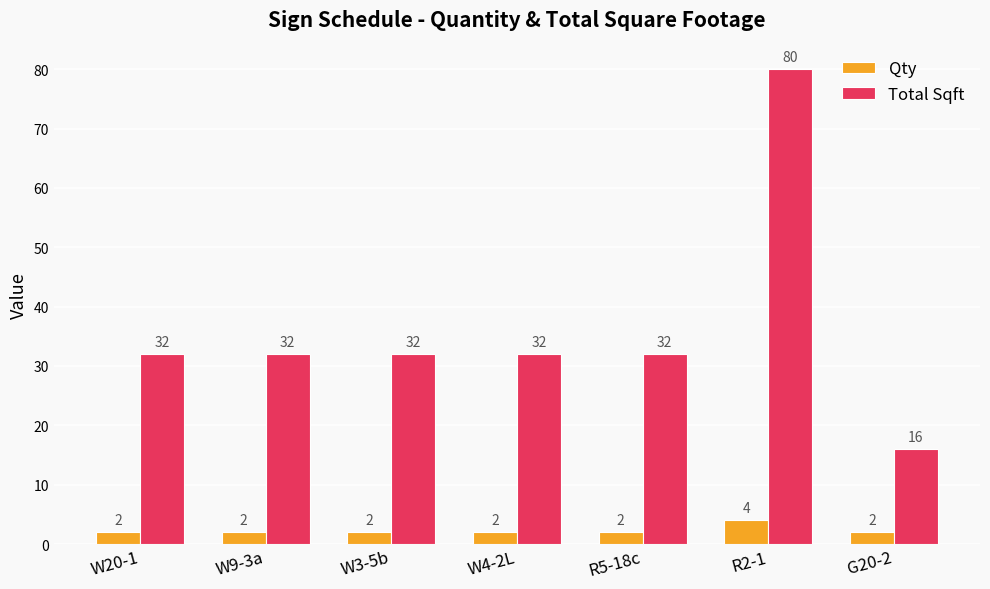

How many groups of bars are there?

7